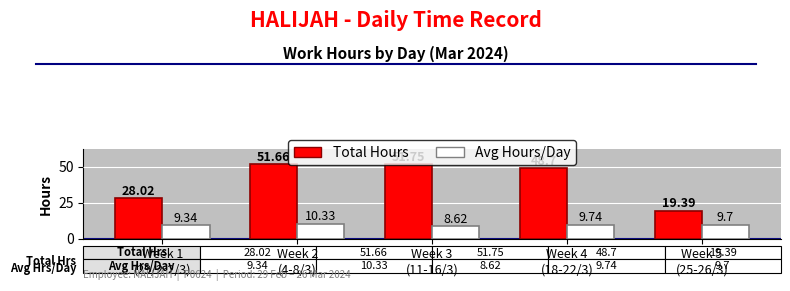

What is the total value across all series at Week 2
(4-8/3)?

62.0